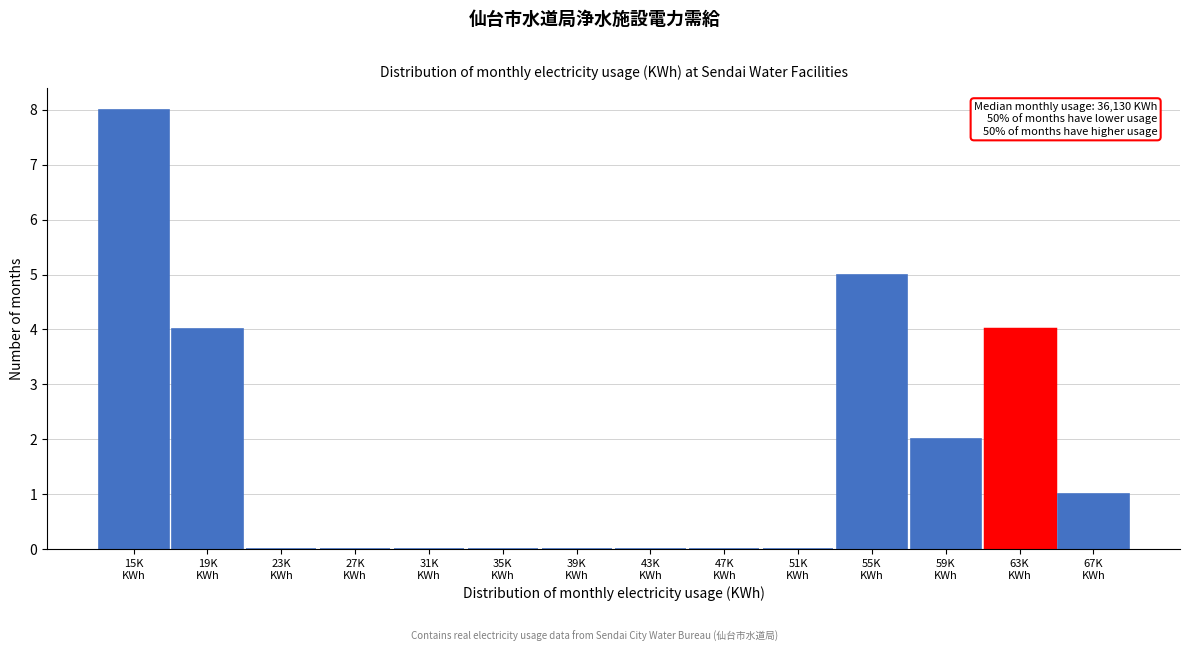

What is the maximum value shown in the chart?

8